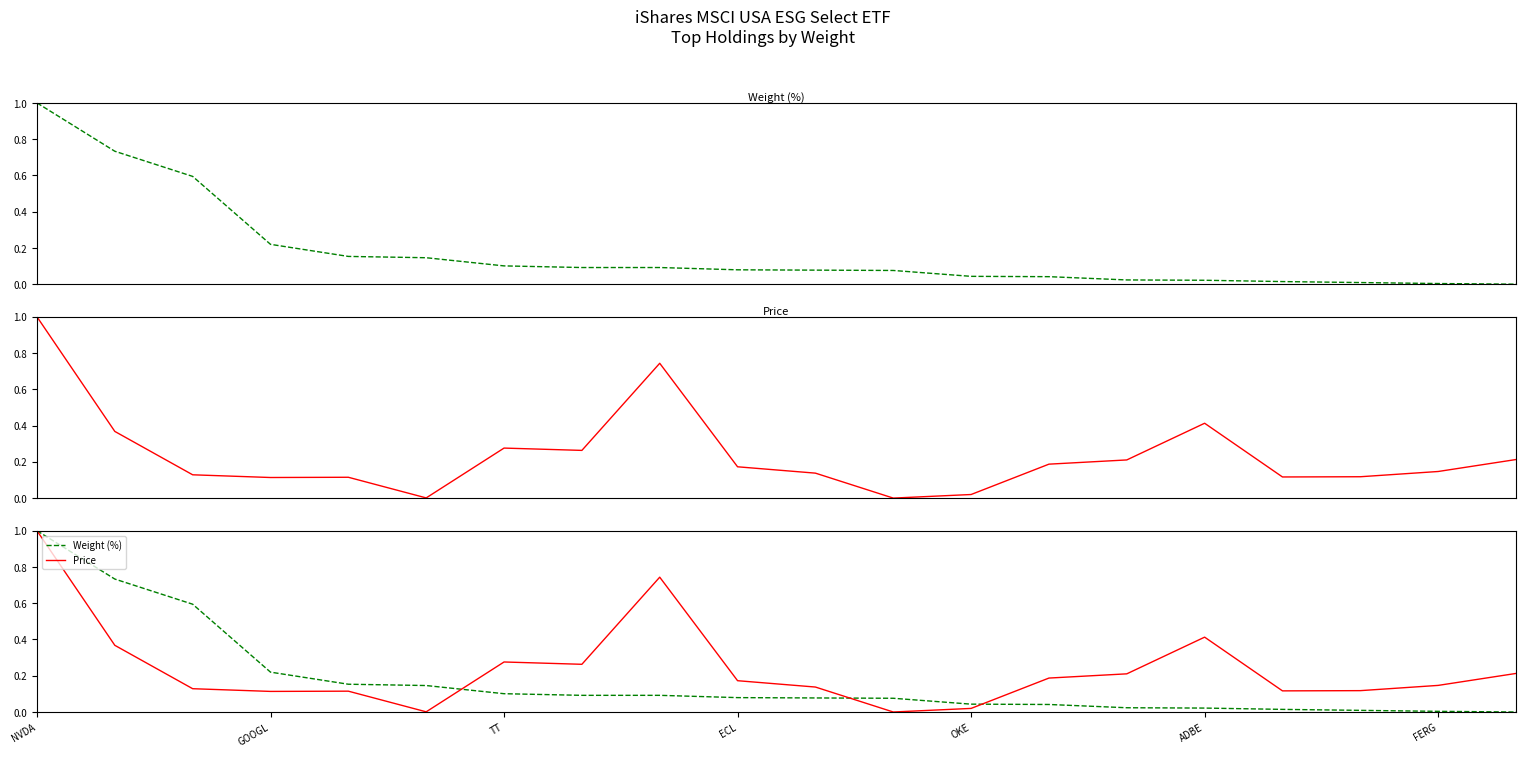

What is the highest value of the Price series?

1.0